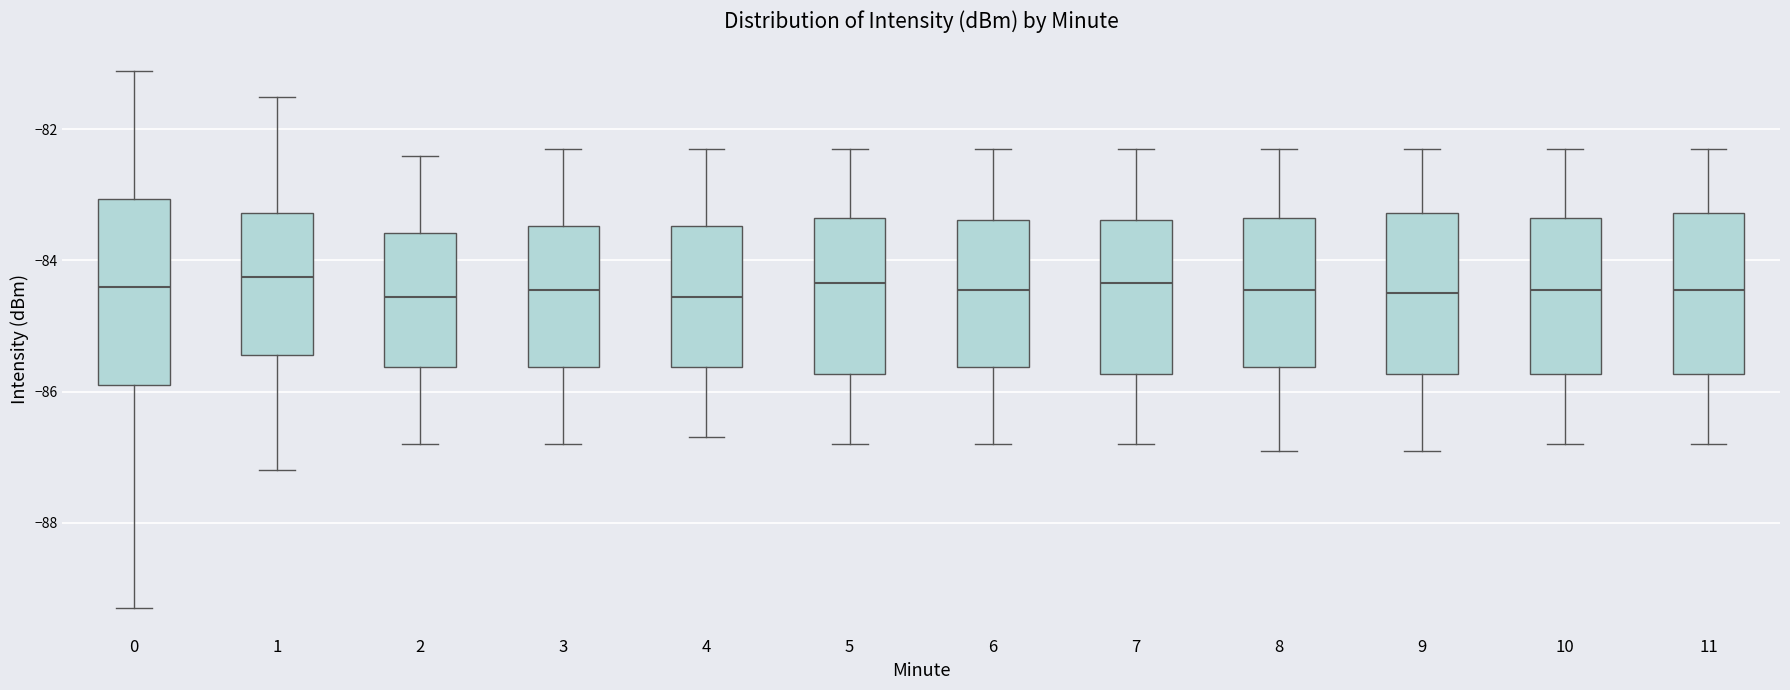

Which box is the tallest, from its lower edge to its upper edge?

0